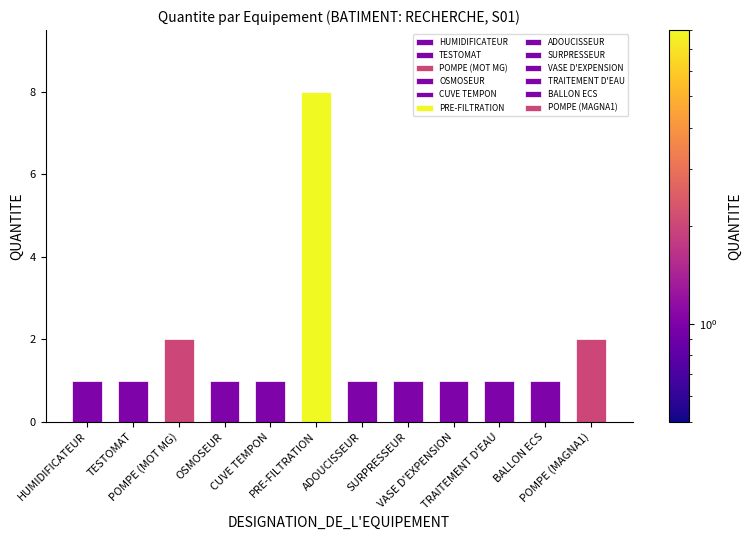

Reading left to right, transcribe all the data shown in this chart.

HUMIDIFICATEUR=1	TESTOMAT=1	POMPE (MOT MG)=2	OSMOSEUR=1	CUVE TEMPON=1	PRE-FILTRATION=8	ADOUCISSEUR=1	SURPRESSEUR=1	VASE D'EXPENSION=1	TRAITEMENT D'EAU=1	BALLON ECS=1	POMPE (MAGNA1)=2